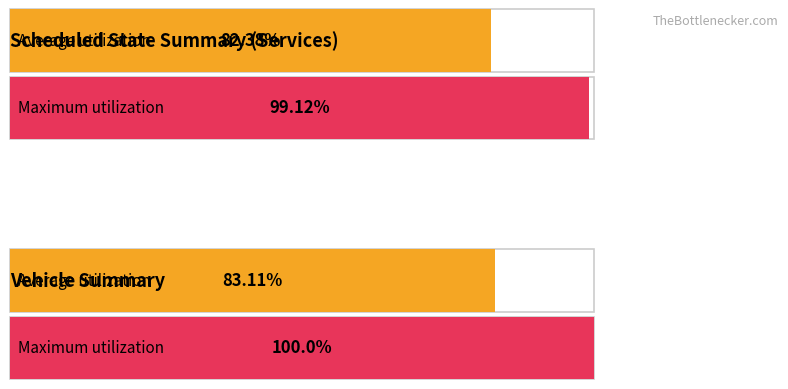

Which series has the largest range (max minus min)?

Maximum utilization